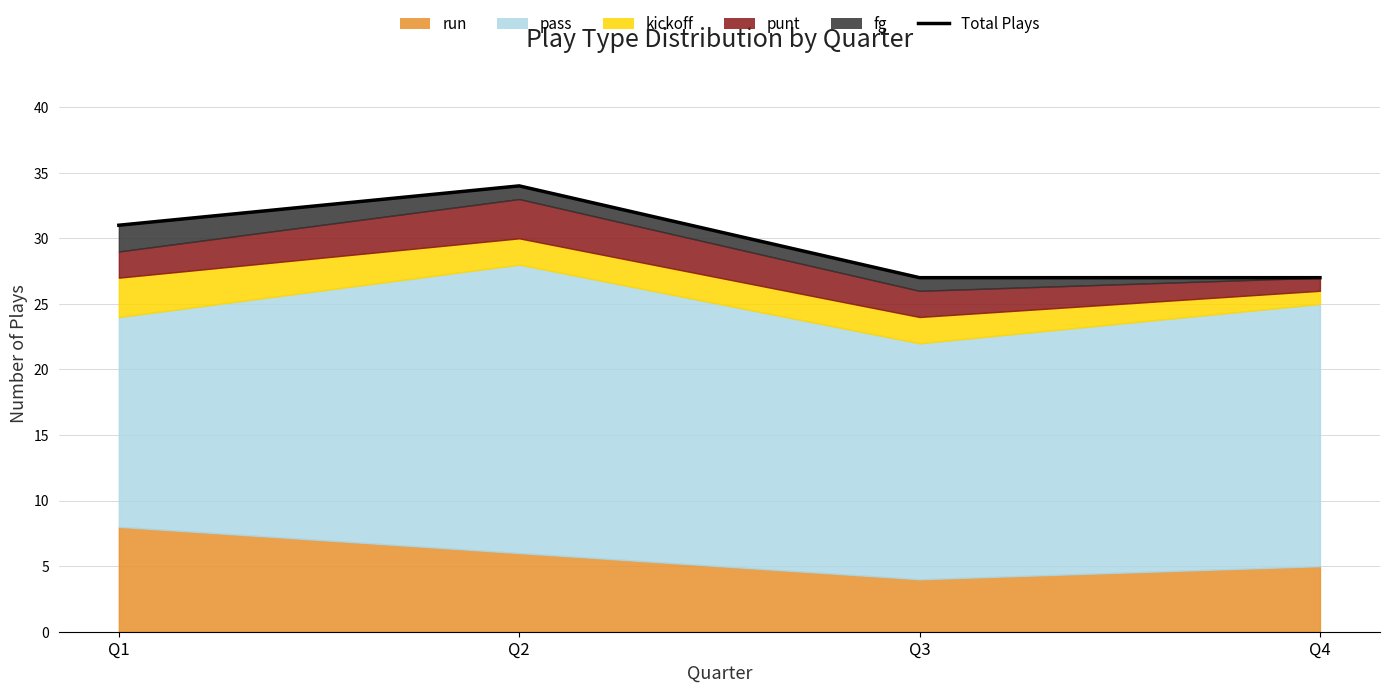

Rank the categories by value from lowest to highest.

Q3, Q4, Q1, Q2